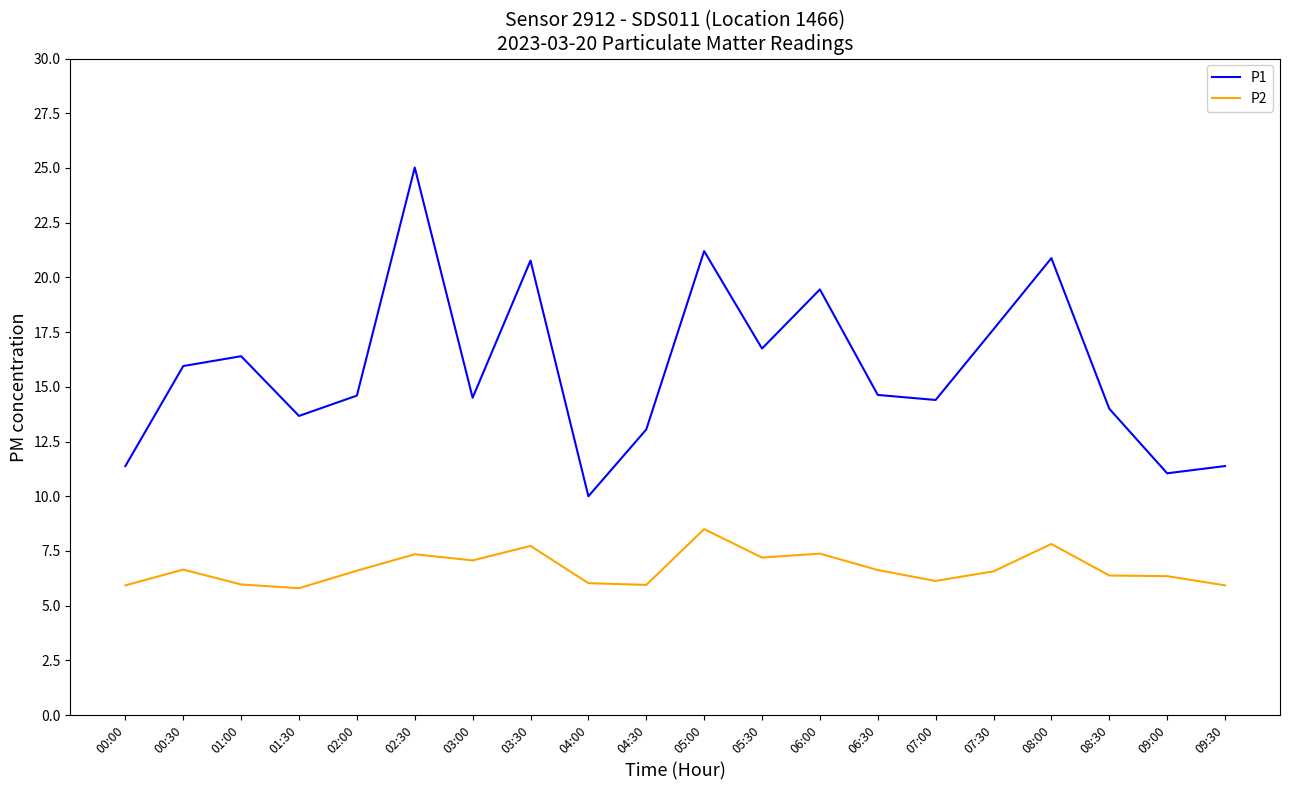

At how many categories does at least one series exceed 9?

20